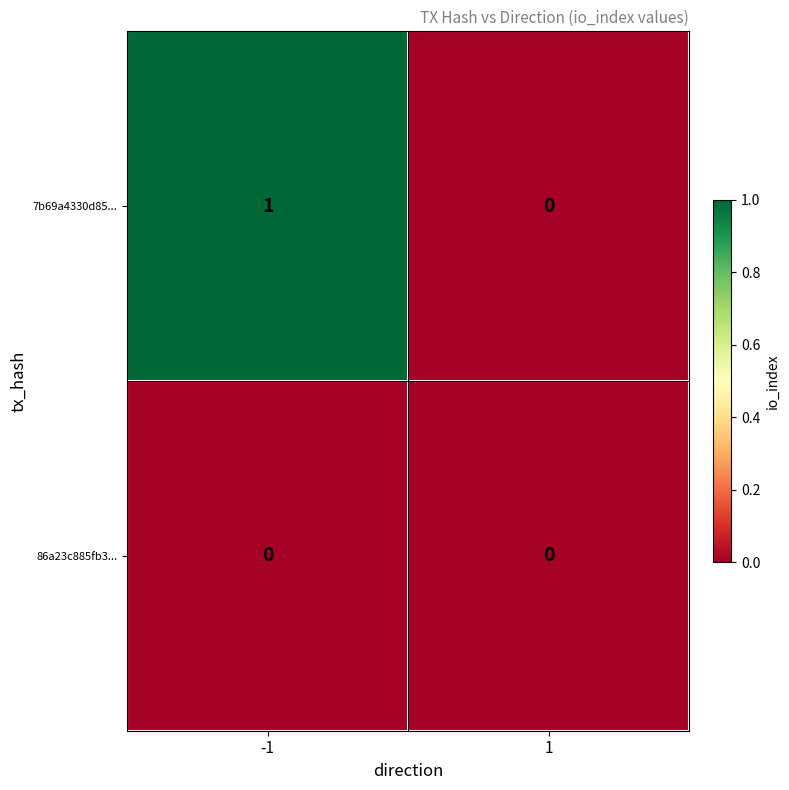

Reading left to right, list all the values displayed in this chart.

7b69a4330d85...: 1	0
86a23c885fb3...: 0	0